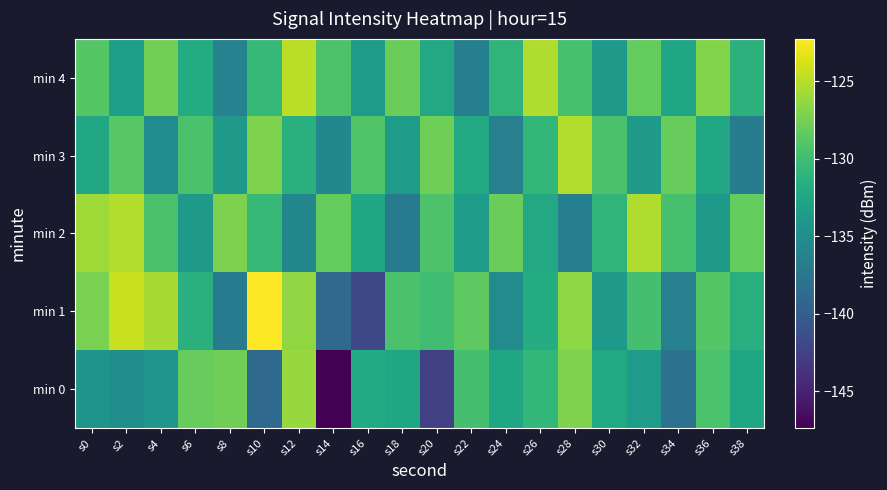

Reading left to right, what are all the values shown in this chart?

min 0: s0=-134.3	s2=-134.9	s4=-134.2	s6=-128.1	s8=-127.7	s10=-138.8	s12=-126.2	s14=-147.4	s16=-132.0	s18=-132.6	s20=-142.7	s22=-129.7	s24=-132.6	s26=-130.8	s28=-127.1	s30=-132.1	s32=-133.5	s34=-138.1	s36=-129.4	s38=-132.5
min 1: s0=-127.4	s2=-124.4	s4=-125.6	s6=-131.5	s8=-137.0	s10=-122.3	s12=-126.5	s14=-138.8	s16=-141.9	s18=-129.5	s20=-130.0	s22=-128.5	s24=-135.2	s26=-131.8	s28=-126.5	s30=-133.9	s32=-129.7	s34=-136.4	s36=-128.9	s38=-131.6
min 2: s0=-125.8	s2=-125.1	s4=-129.5	s6=-133.8	s8=-127.2	s10=-130.6	s12=-135.9	s14=-128.2	s16=-132.6	s18=-136.9	s20=-129.2	s22=-133.6	s24=-127.9	s26=-132.2	s28=-136.6	s30=-130.9	s32=-125.2	s34=-129.6	s36=-133.9	s38=-128.2
min 3: s0=-132.5	s2=-128.8	s4=-135.1	s6=-129.5	s8=-133.8	s10=-127.1	s12=-131.5	s14=-135.8	s16=-129.1	s18=-133.5	s20=-127.8	s22=-132.1	s24=-136.5	s26=-130.8	s28=-125.1	s30=-129.5	s32=-133.8	s34=-128.1	s36=-132.5	s38=-136.8
min 4: s0=-128.9	s2=-133.2	s4=-127.6	s6=-131.9	s8=-136.2	s10=-130.6	s12=-124.9	s14=-129.2	s16=-133.6	s18=-127.9	s20=-132.2	s22=-136.6	s24=-130.9	s26=-125.2	s28=-129.6	s30=-133.9	s32=-128.2	s34=-132.6	s36=-126.9	s38=-131.2